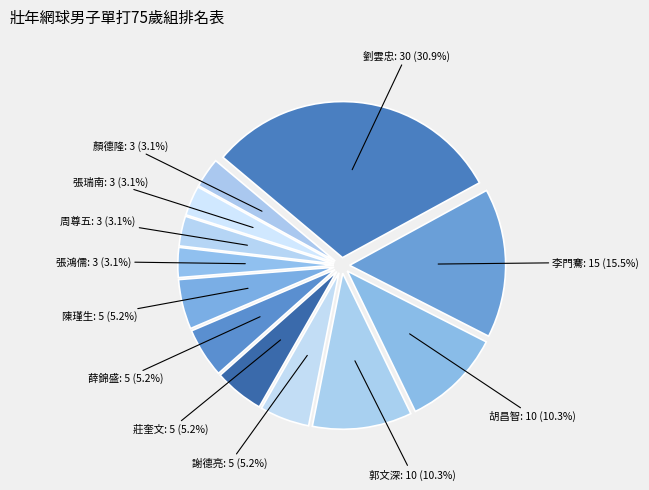

How many slices are in this pie chart?

12